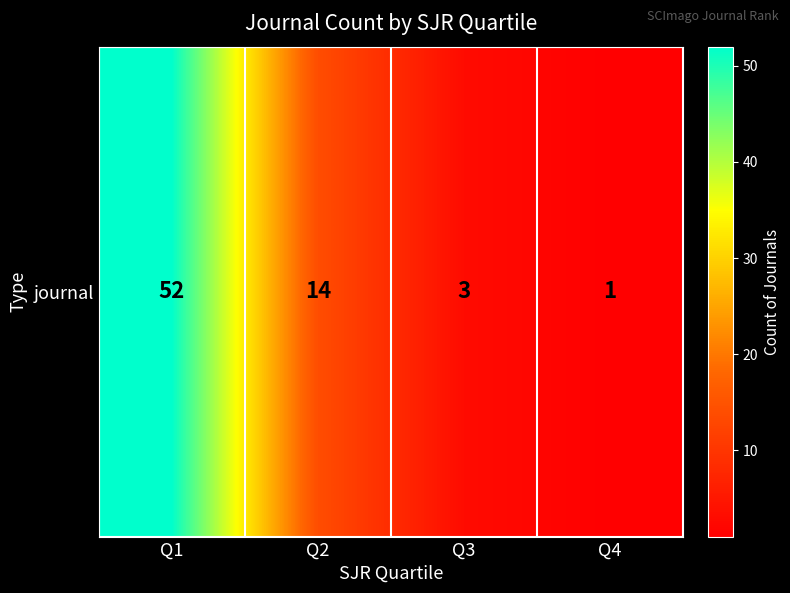

Which category has the lowest value across all series?

Q4